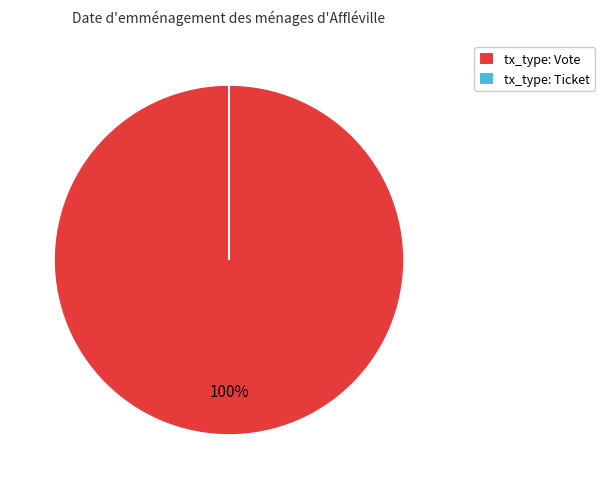

True or false: tx_type: Ticket accounts for 8% of the total.

False